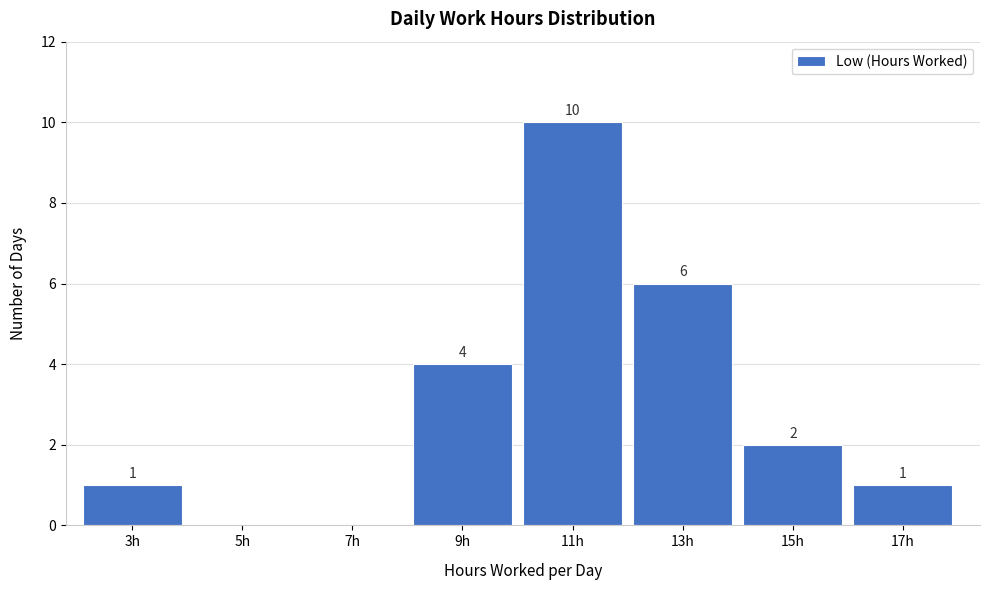

Reading left to right, what are all the values shown in this chart?

3h=1	5h=0	7h=0	9h=4	11h=10	13h=6	15h=2	17h=1